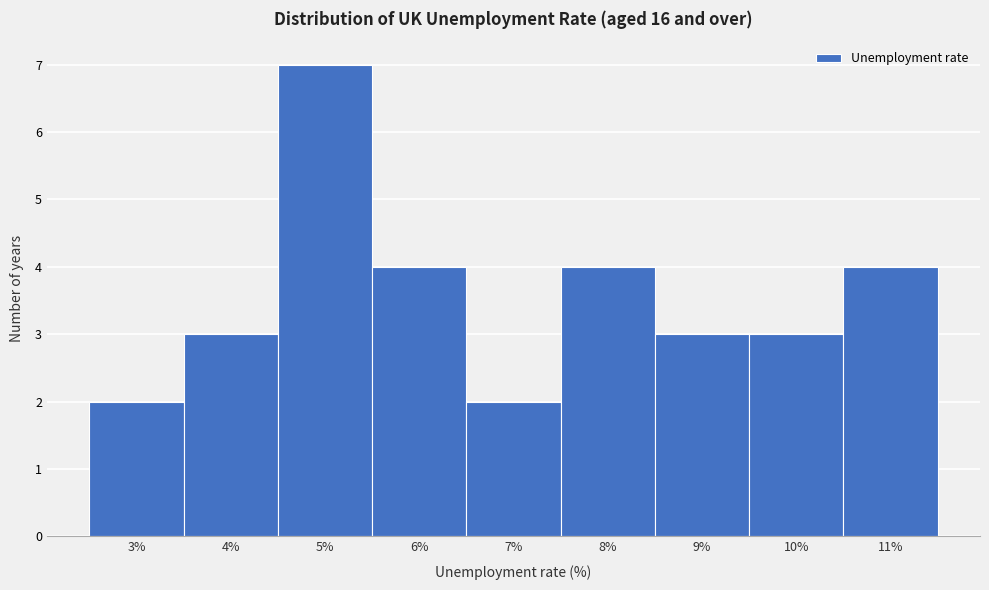

Reading left to right, what are all the values shown in this chart?

2	3	7	4	2	4	3	3	4